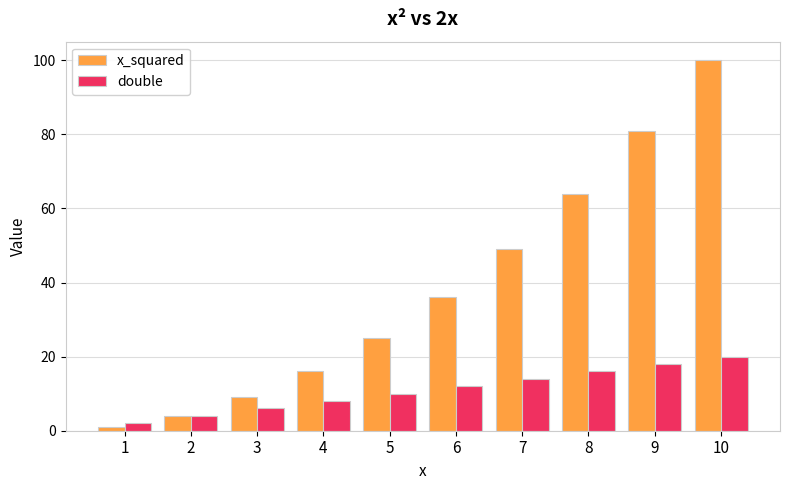

What is the difference between the maximum and minimum values in the double series?

18